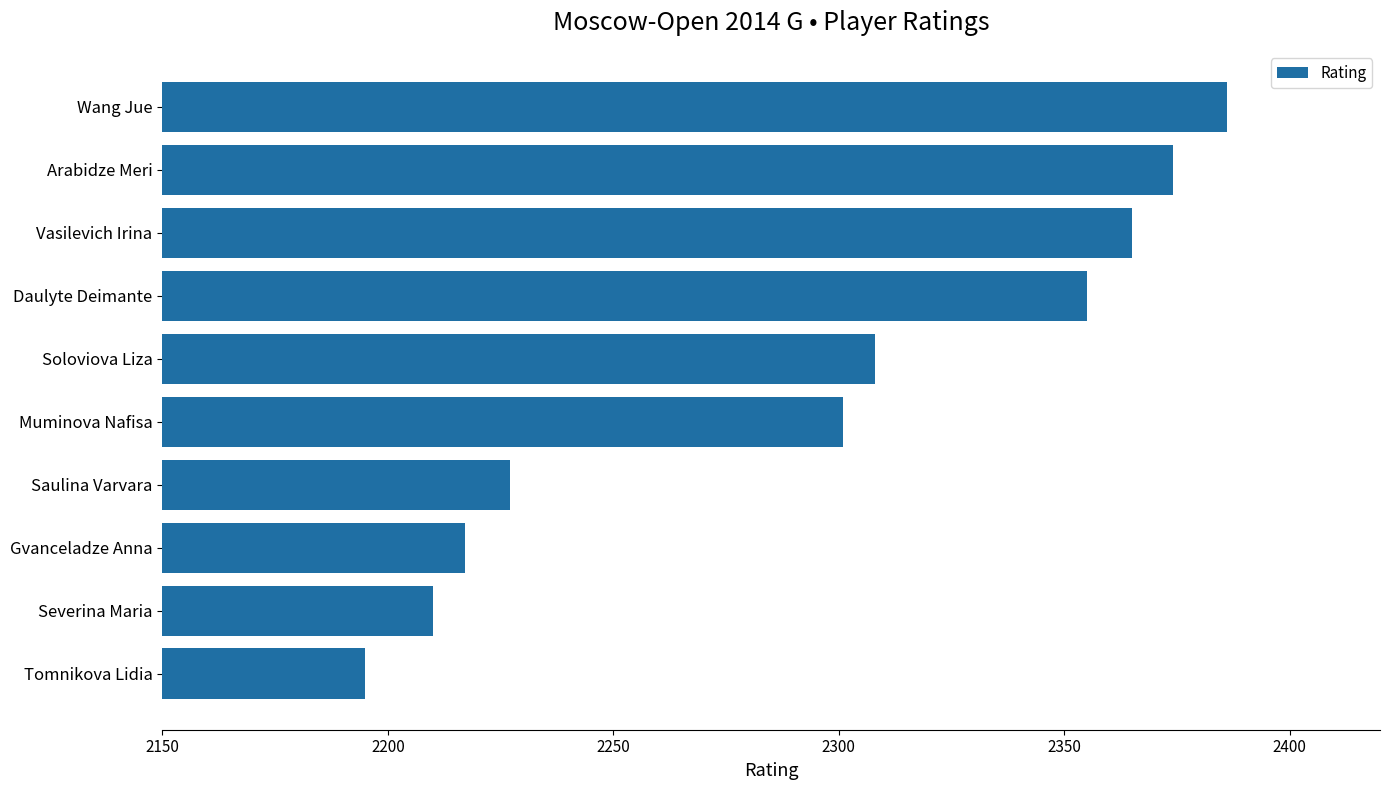

What is the ratio of the value at Saulina Varvara to the value at Severina Maria?

1.0